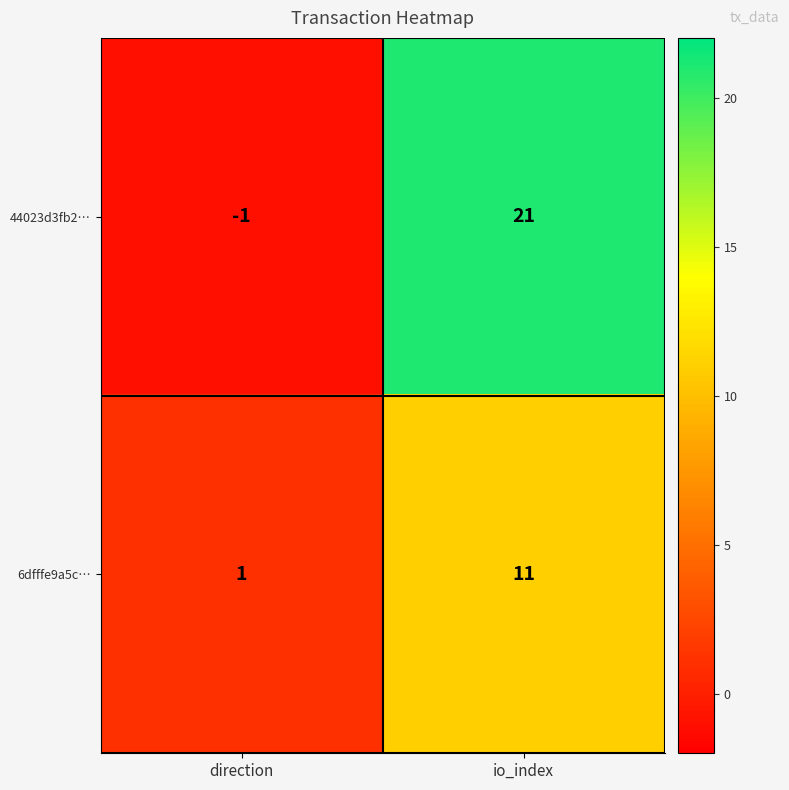

Which category has the lowest value across all series?

direction